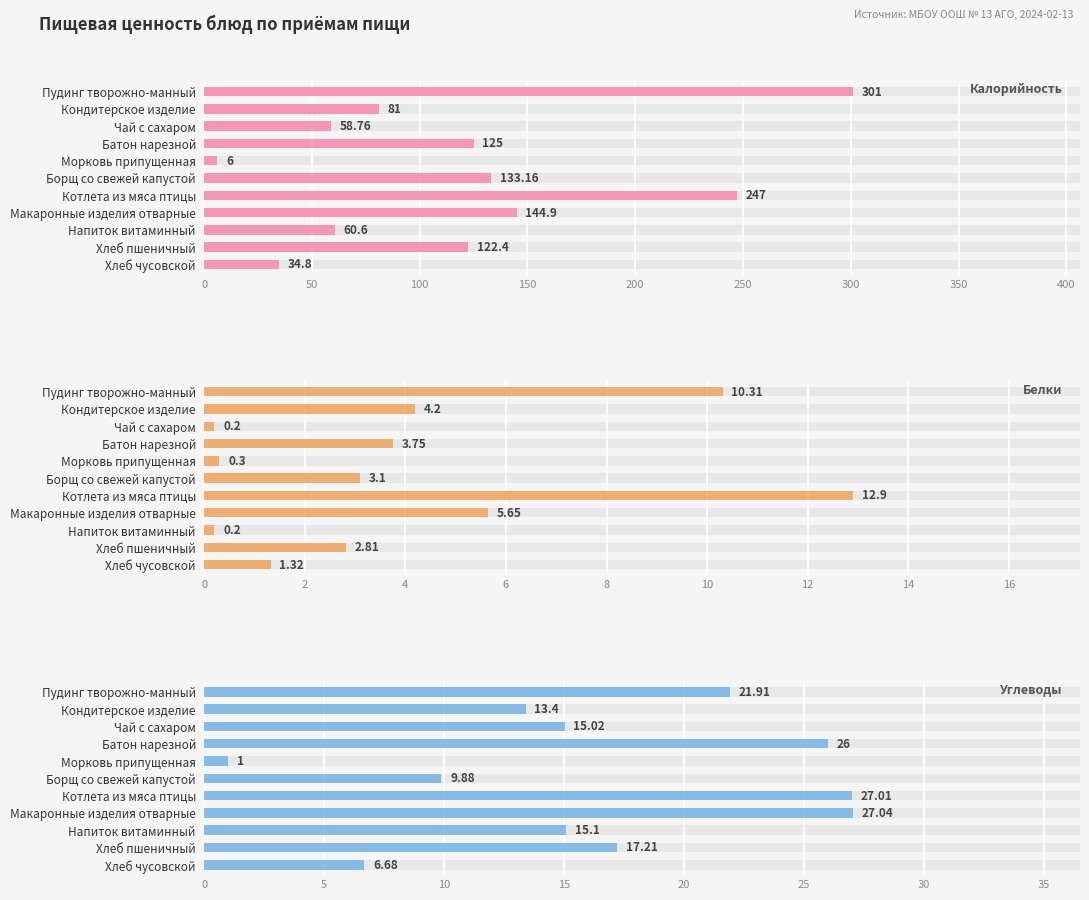

Which series has the largest total across all categories?

Калорийность